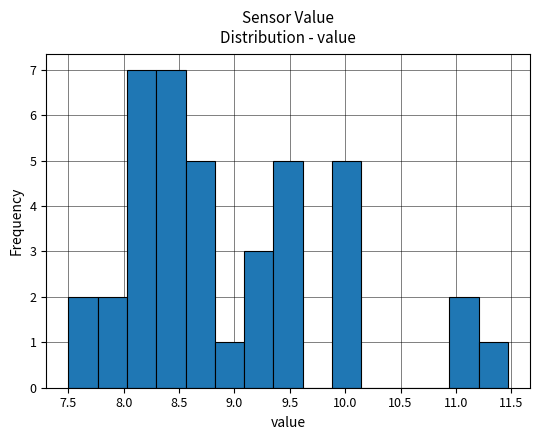

Reading left to right, list every bar in this chart as the range it spans on the x-axis followed by its height. Neither the bar edges nor the heights are printed on the chart, so give them approximately, as read against the axes.

7.50 to 7.75: 2
7.75 to 8.05: 2
8.05 to 8.30: 7
8.30 to 8.55: 7
8.55 to 8.80: 5
8.80 to 9.10: 1
9.10 to 9.35: 3
9.35 to 9.60: 5
9.60 to 9.90: 0
9.90 to 10.15: 5
10.15 to 10.40: 0
10.40 to 10.70: 0
10.70 to 10.95: 0
10.95 to 11.20: 2
11.20 to 11.45: 1